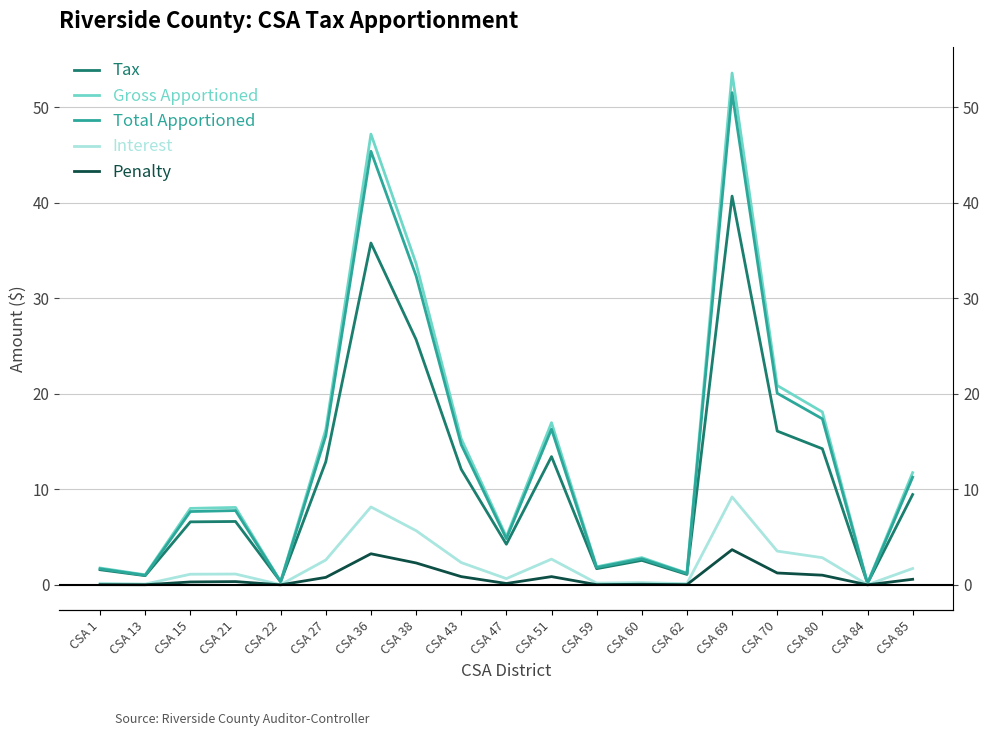

Reading left to right, what are all the values shown in this chart?

Tax: 1.6	1.0	6.6	6.6	0.3	12.9	35.8	25.7	12.1	4.2	13.4	1.7	2.6	1.1	40.7	16.1	14.2	0.1	9.4
Gross Apportioned: 1.8	1.1	8.0	8.1	0.3	16.3	47.2	33.6	15.3	5.0	17.0	1.9	2.9	1.2	53.6	20.9	18.1	0.2	11.7
Total Apportioned: 1.7	1.0	7.7	7.8	0.3	15.6	45.4	32.3	14.7	4.8	16.3	1.8	2.7	1.2	51.5	20.1	17.4	0.1	11.3
Interest: 0.2	0.1	1.1	1.1	0.0	2.6	8.2	5.7	2.3	0.7	2.7	0.2	0.2	0.1	9.2	3.5	2.8	0.0	1.7
Penalty: 0.0	0.0	0.3	0.3	0.0	0.8	3.2	2.3	0.9	0.1	0.9	0.0	0.1	0.0	3.7	1.2	1.0	0.0	0.6